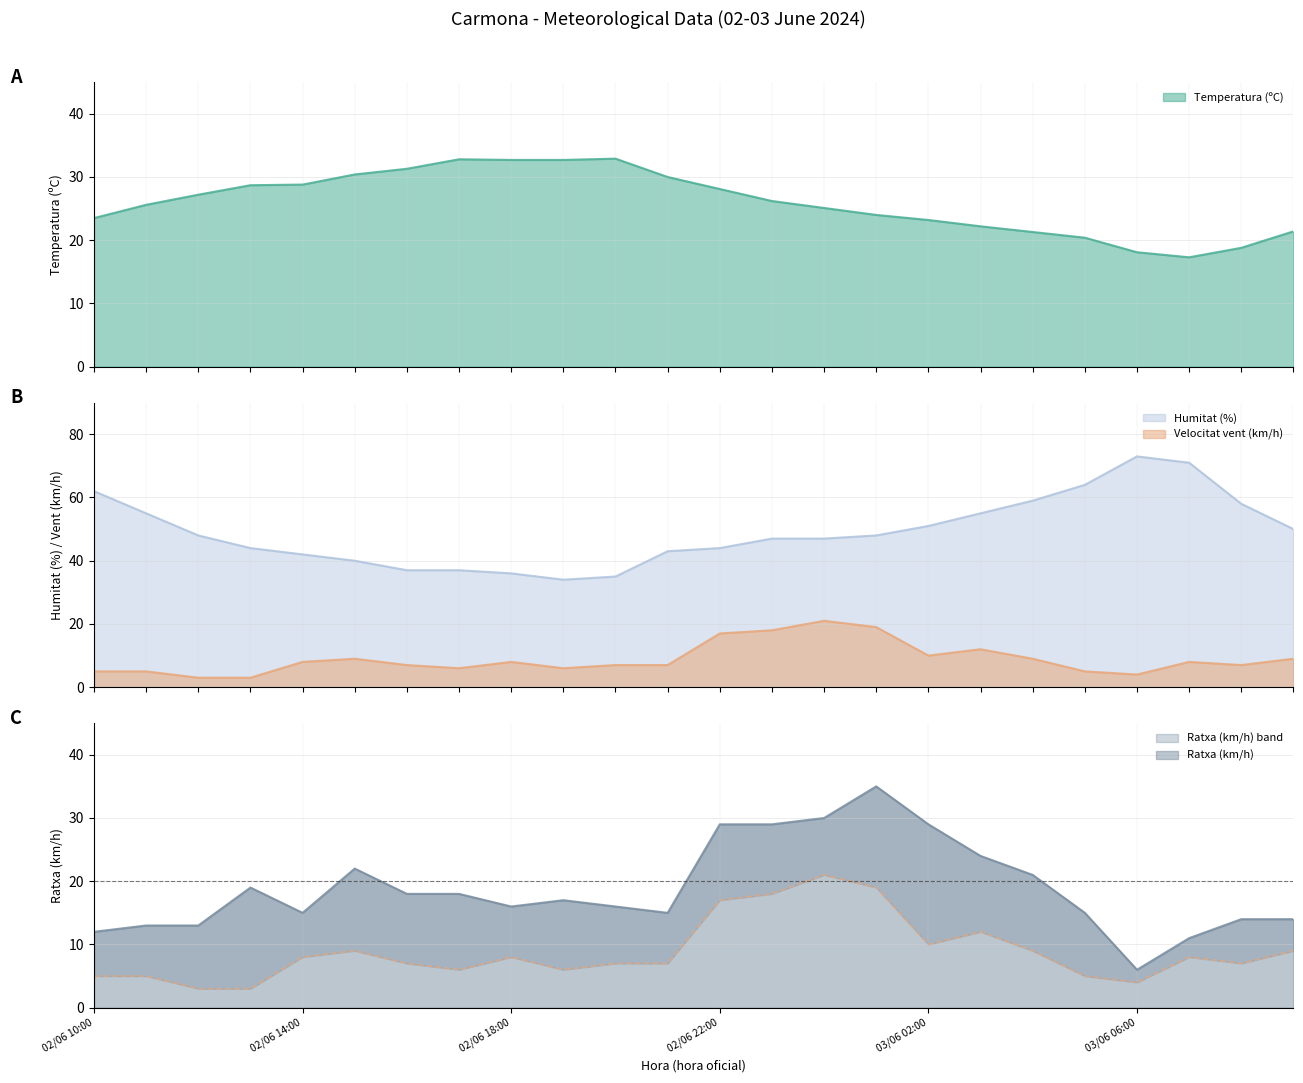

True or false: Ratxa (km/h) and Humitat (%) cross at least once.

False